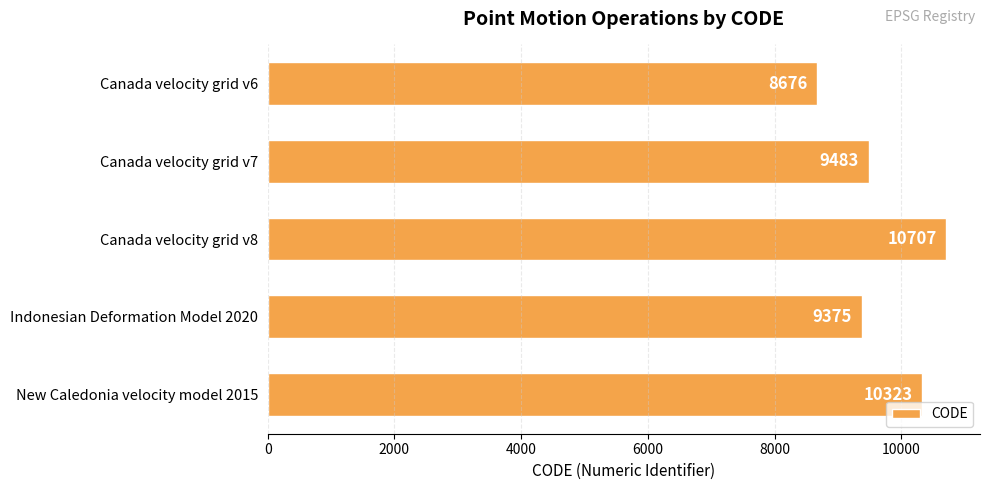

Which has a higher value, Canada velocity grid v7 or New Caledonia velocity model 2015?

New Caledonia velocity model 2015